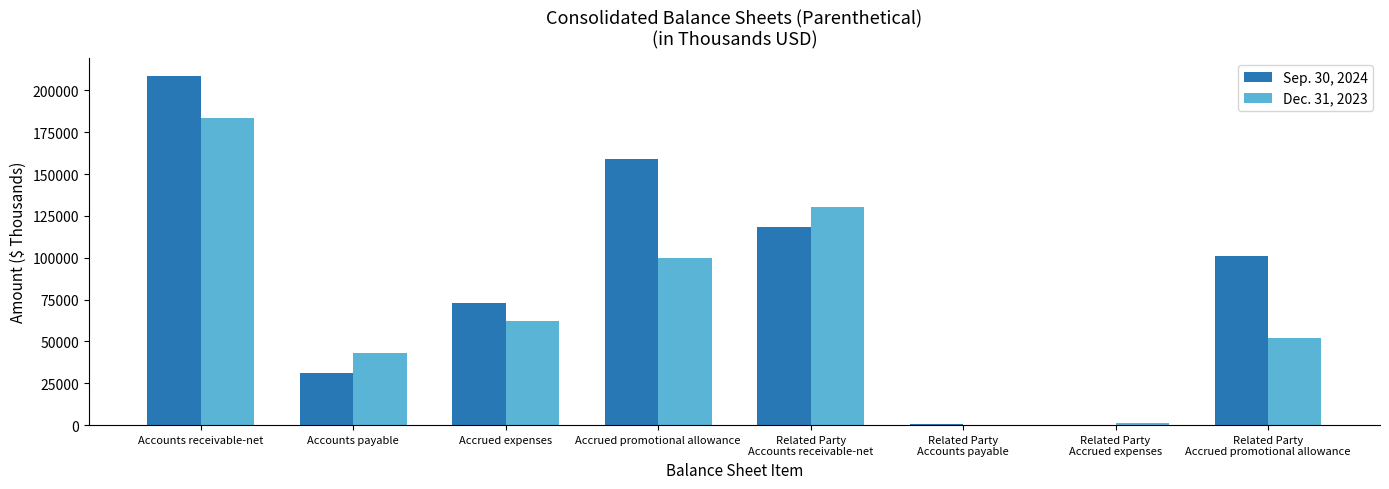

True or false: Sep. 30, 2024 has a value of 30938 at Accounts payable.

True